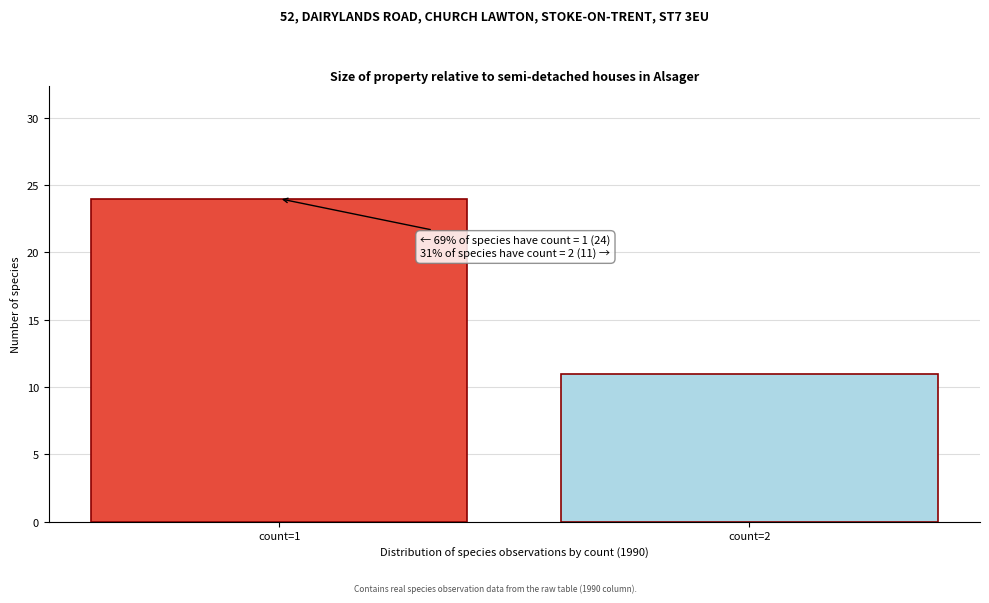

Reading left to right, what are all the values shown in this chart?

count=1=24	count=2=11